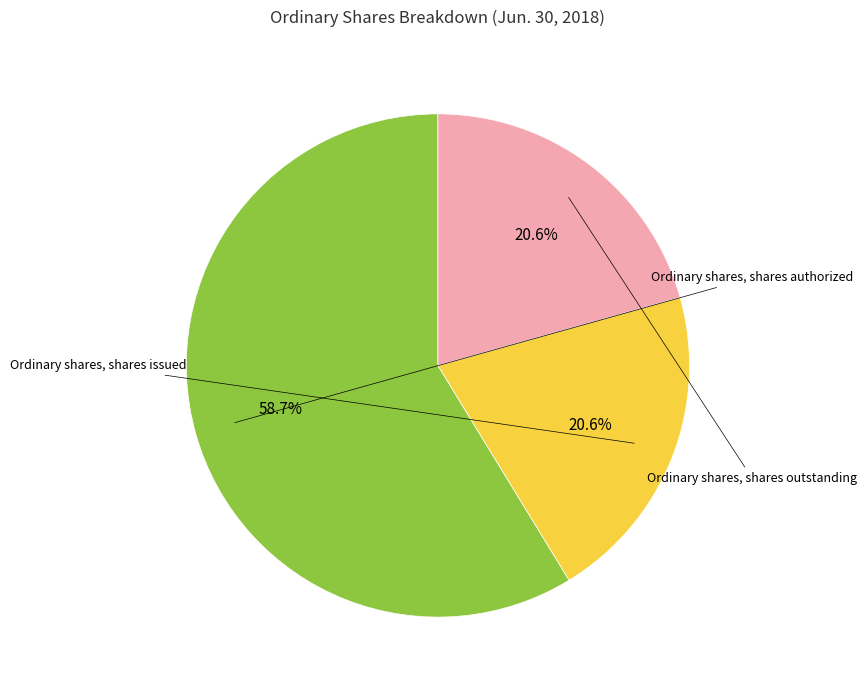

Is there any slice that represents more than half of the pie?

Yes